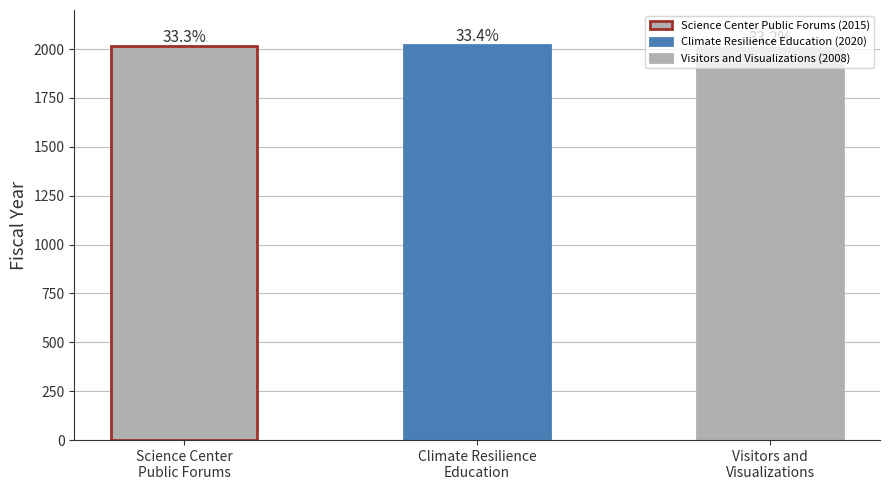

What is the sum of all values?

6043